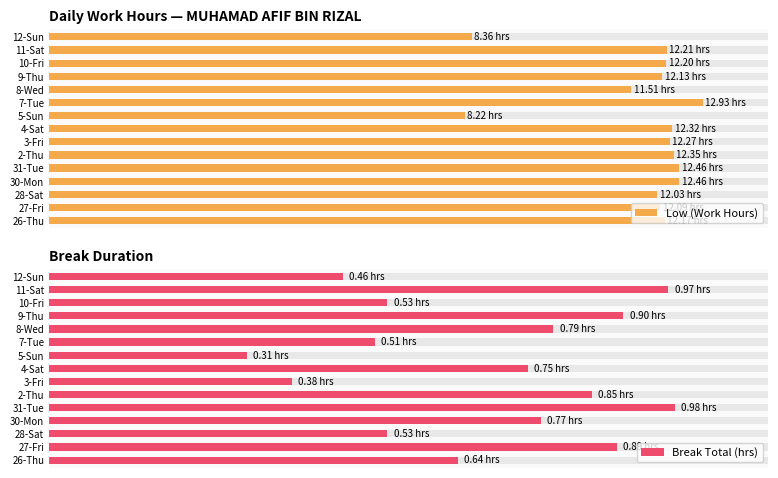

Is it true that Low (Work Hours) equals 6.2 at 2?

False